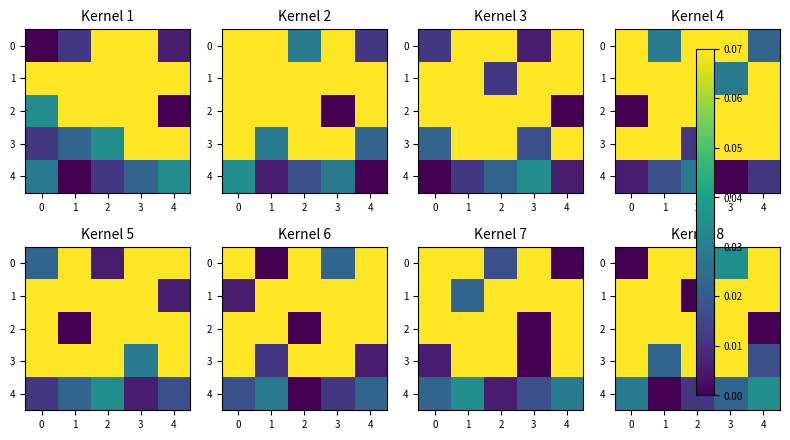

Rank the series at 3 from lowest to highest value.

4, 0, 1, 2, 3